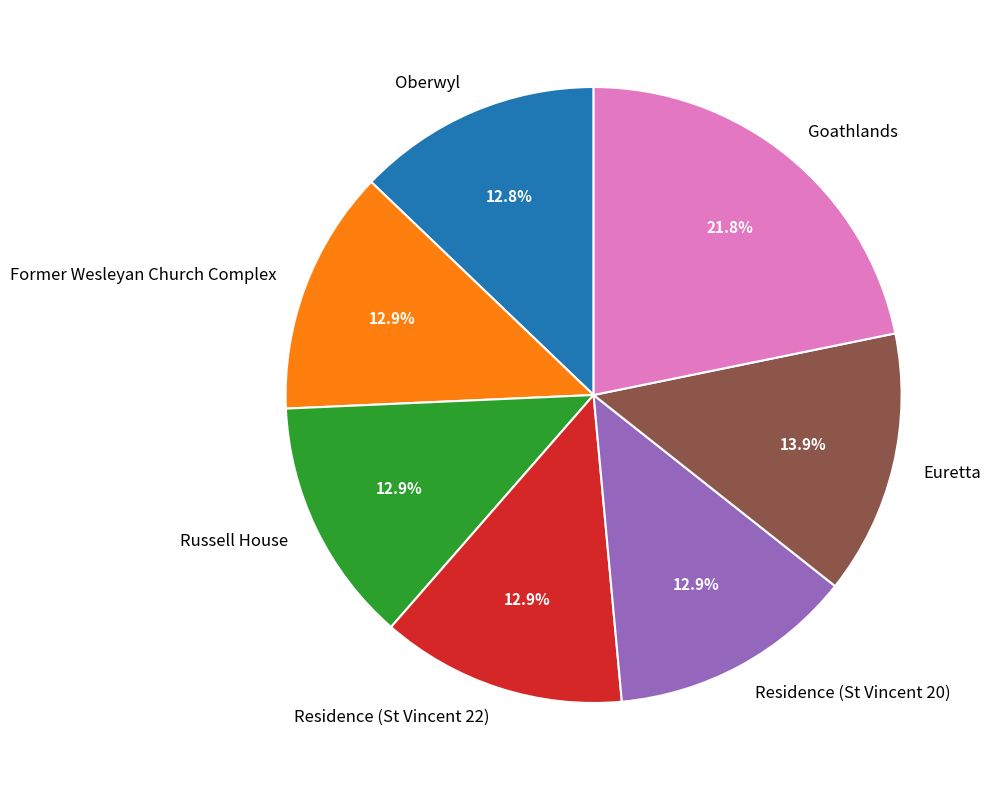

To the nearest percent, what portion does Euretta represent?

14%